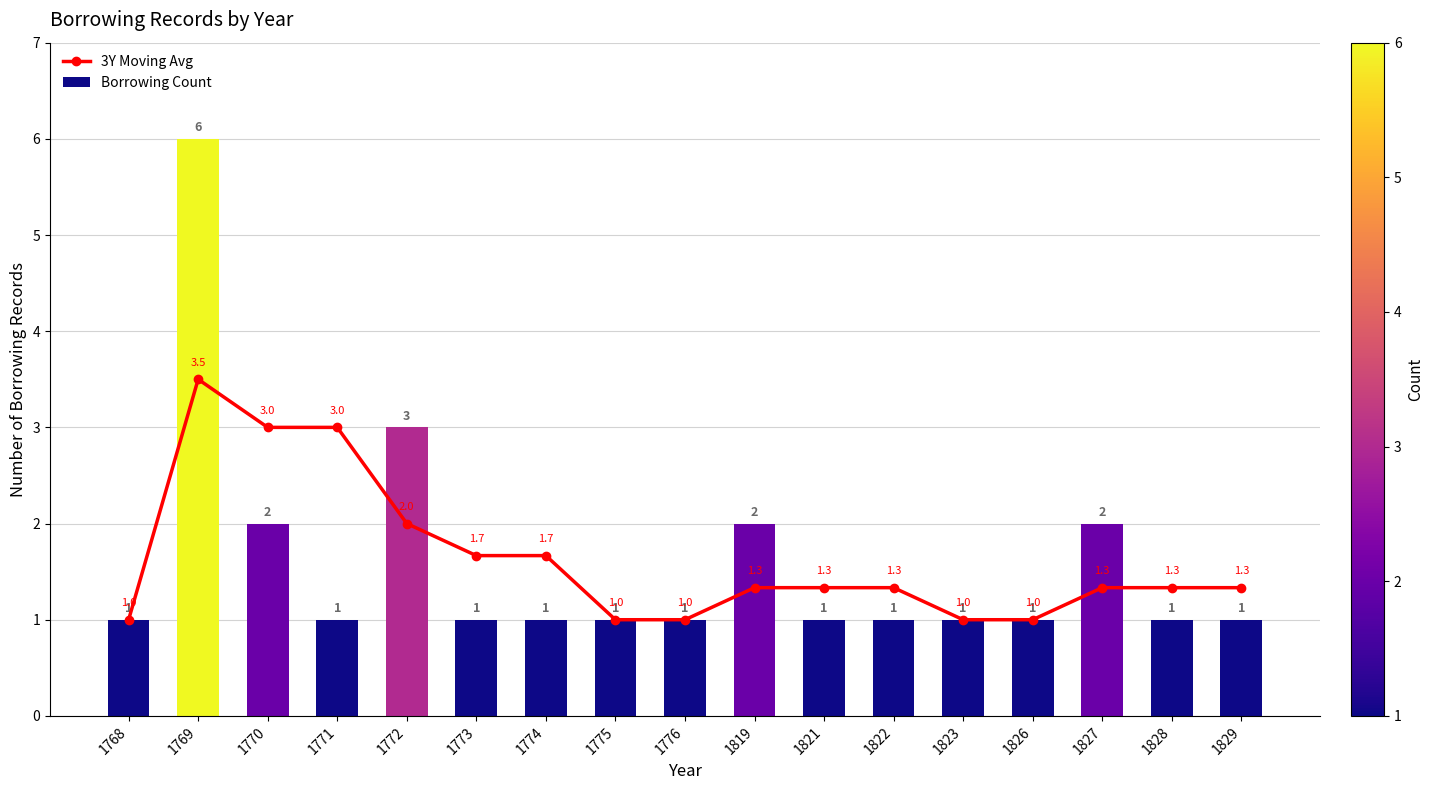

Reading left to right, extract all data points from this chart.

3Y Moving Avg: 1768=1.0	1769=3.5	1770=3.0	1771=3.0	1772=2.0	1773=1.7	1774=1.7	1775=1.0	1776=1.0	1819=1.3	1821=1.3	1822=1.3	1823=1.0	1826=1.0	1827=1.3	1828=1.3	1829=1.3
Borrowing Count: 1768=1.0	1769=6.0	1770=2.0	1771=1.0	1772=3.0	1773=1.0	1774=1.0	1775=1.0	1776=1.0	1819=2.0	1821=1.0	1822=1.0	1823=1.0	1826=1.0	1827=2.0	1828=1.0	1829=1.0